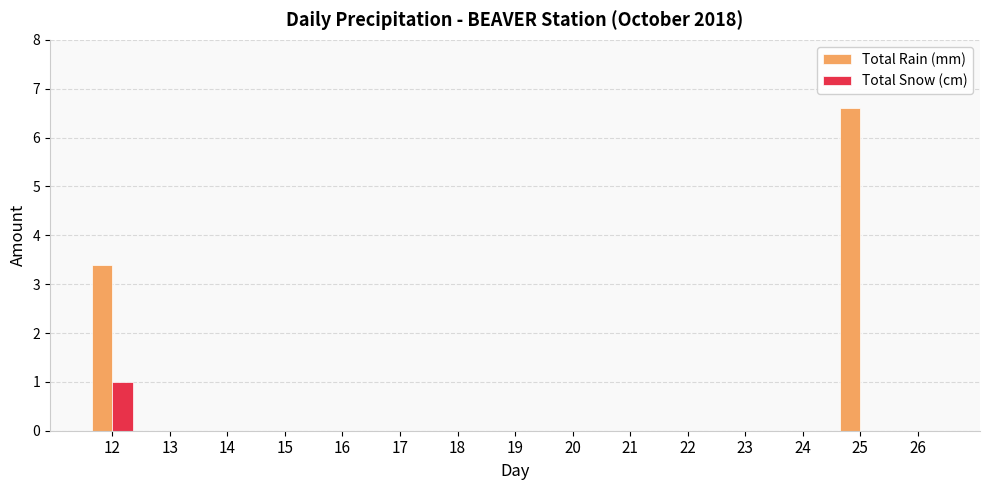

What is the sum of all Total Snow (cm) values?

1.0